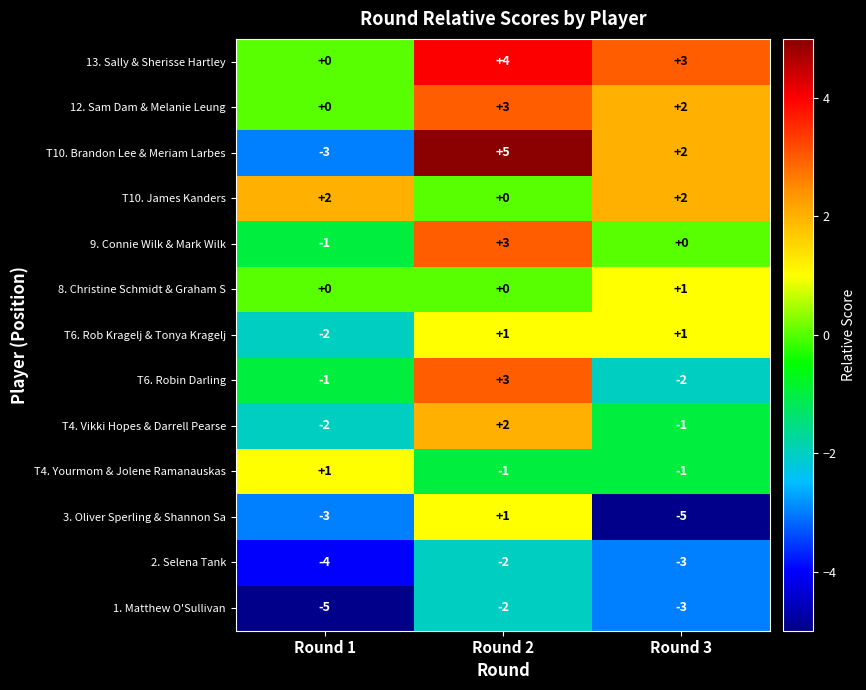

How many data points does each series have?

3